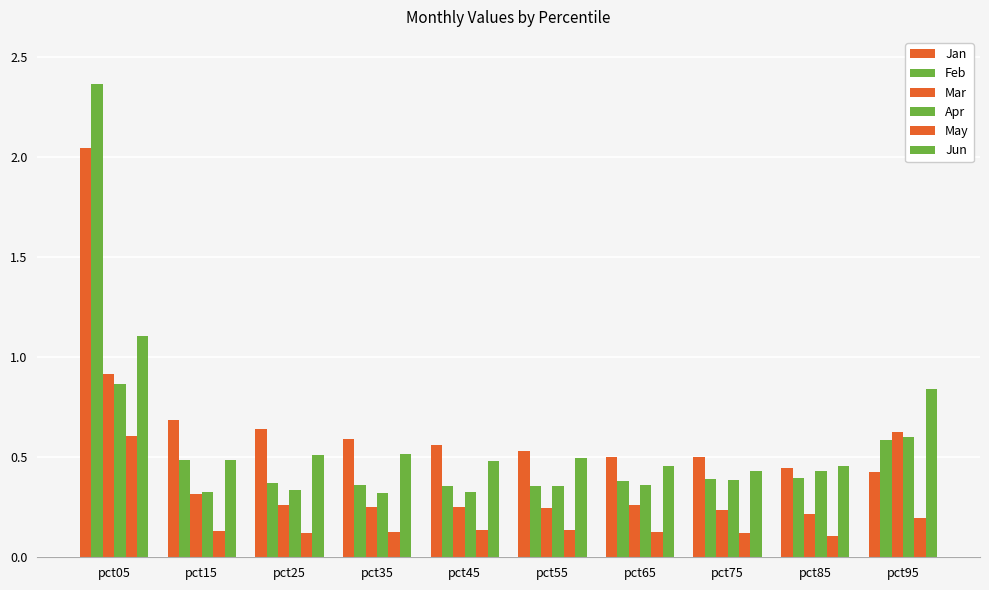

Rank the categories by Feb value from lowest to highest.

pct45, pct55, pct35, pct25, pct65, pct75, pct85, pct15, pct95, pct05